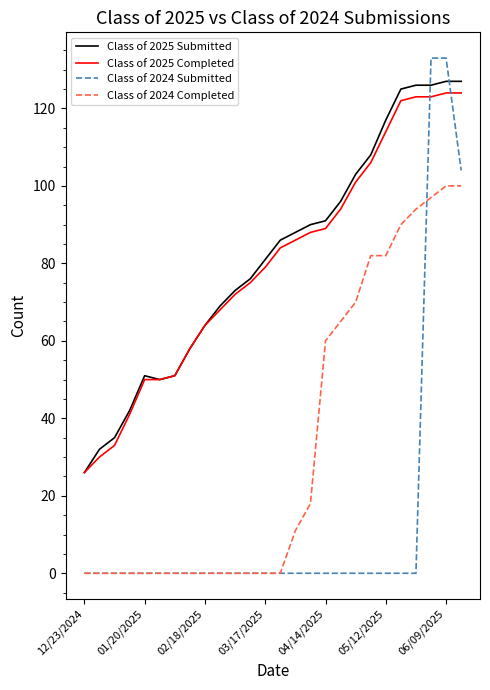

Which series has the widest spread of values?

Class of 2024 Submitted